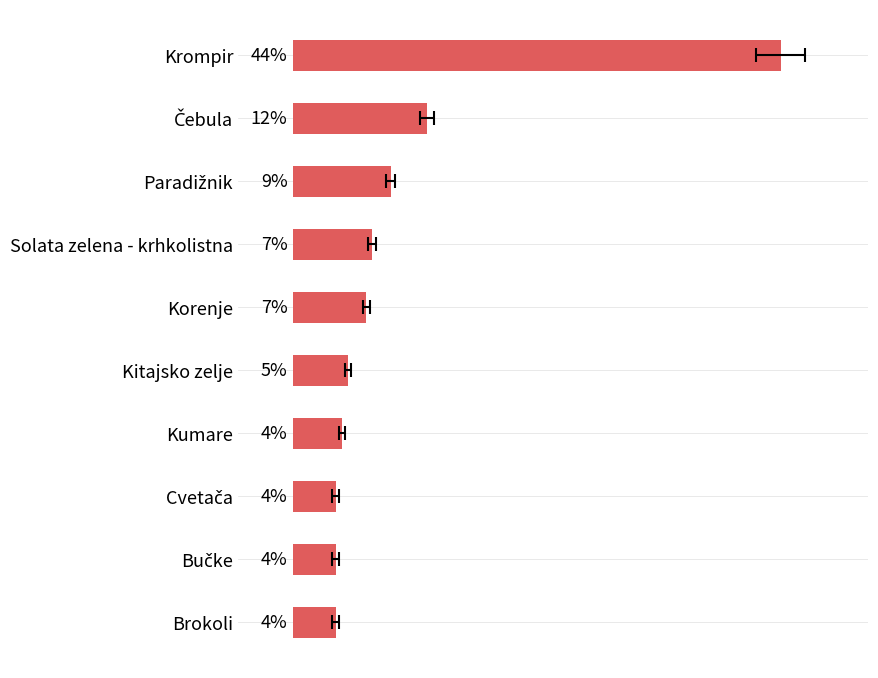

What is the maximum value shown in the chart?

44.2